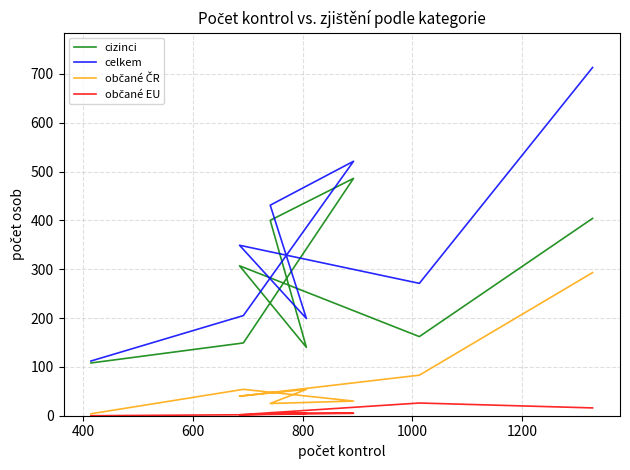

True or false: celkem has more than 0 interior local peaks.

True